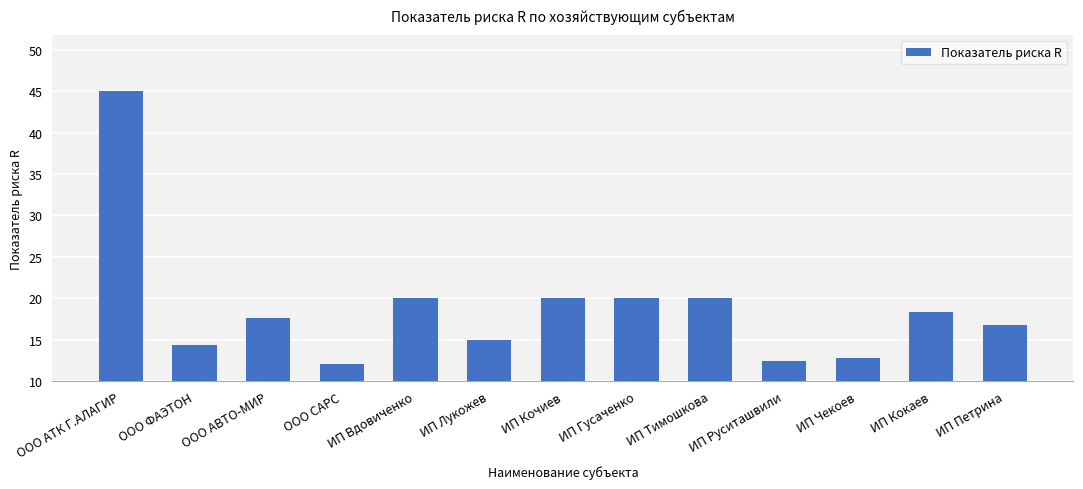

Which category has the lowest value across all series?

ООО САРС